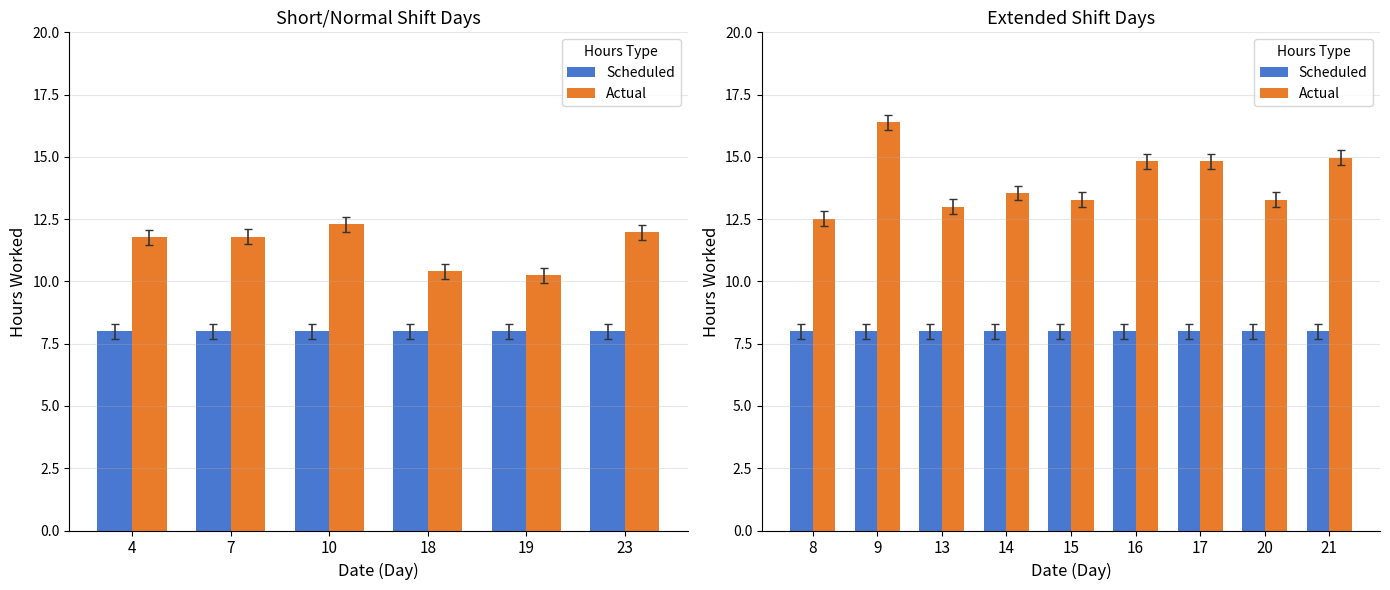

Where is Scheduled nearest to the value 8?

8